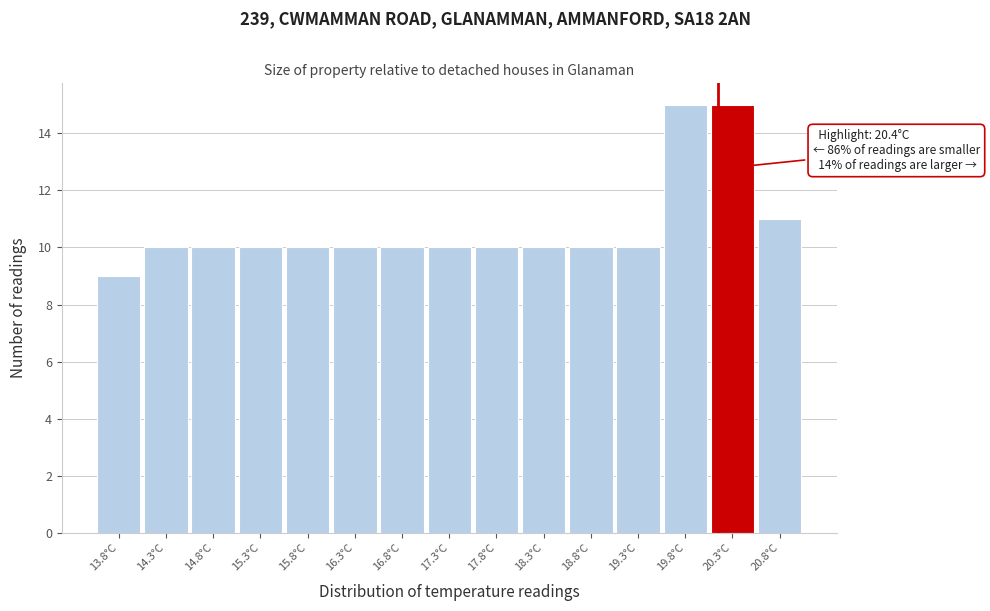

Reading right to left, transcribe all the data shown in this chart.

20.8°C=11	20.3°C=15	19.8°C=15	19.3°C=10	18.8°C=10	18.3°C=10	17.8°C=10	17.3°C=10	16.8°C=10	16.3°C=10	15.8°C=10	15.3°C=10	14.8°C=10	14.3°C=10	13.8°C=9